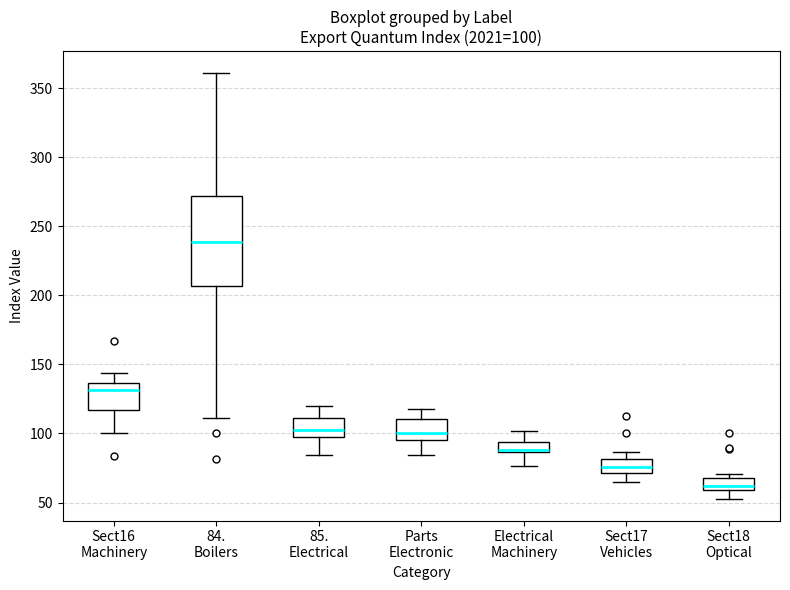

Comparing the boxes themselves (not the whiskers), which one is the tallest?

84. Boilers